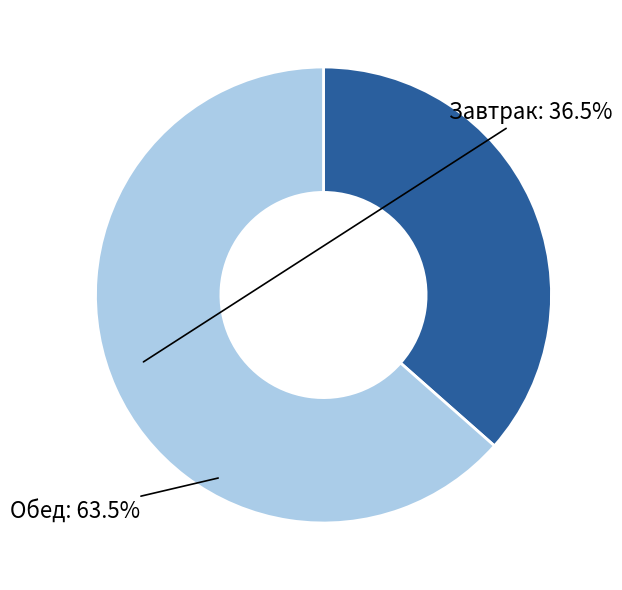

Does any single category account for the majority?

Yes